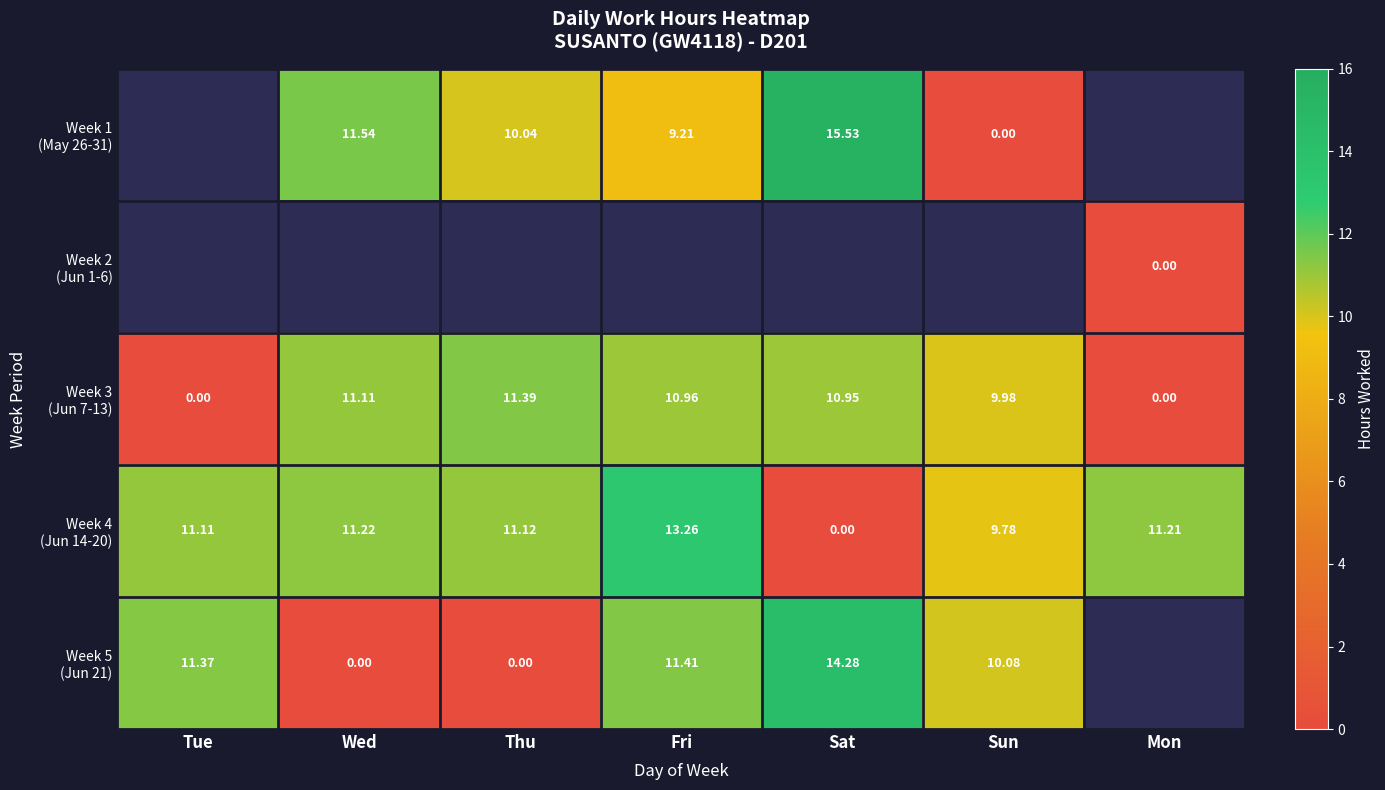

The Week 5 (Jun 21) series shows 10.1 at Sun. True or false?

True